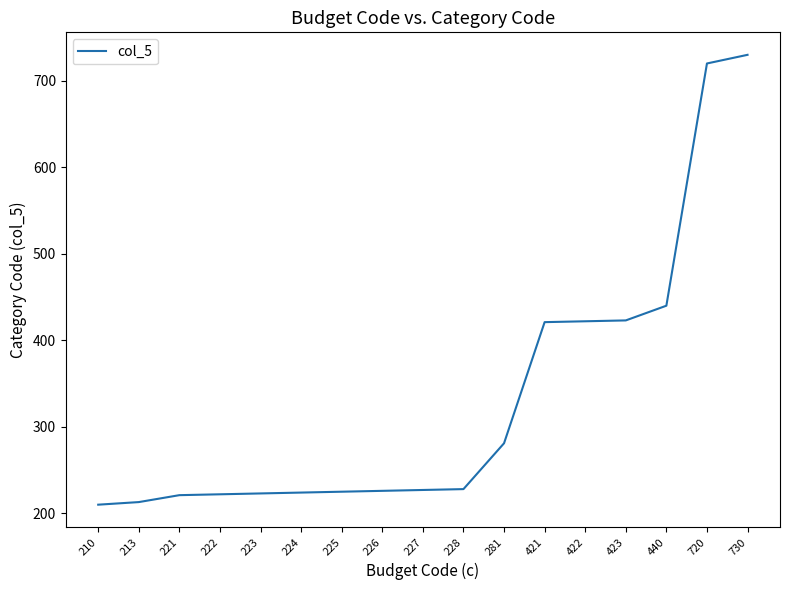

At which label is the value closest to 470?

440